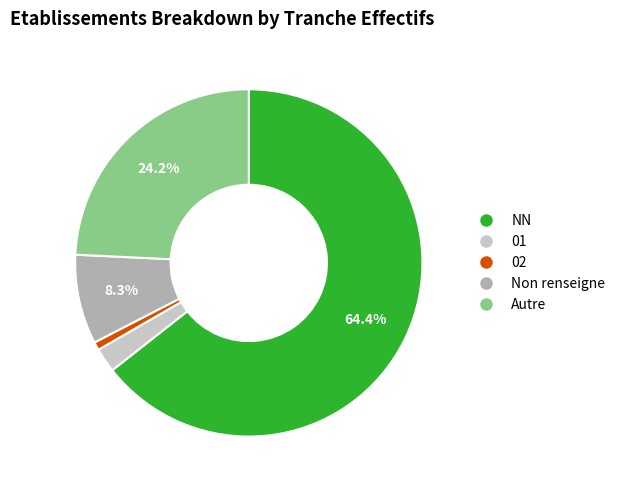

Is there any slice that represents more than half of the pie?

Yes